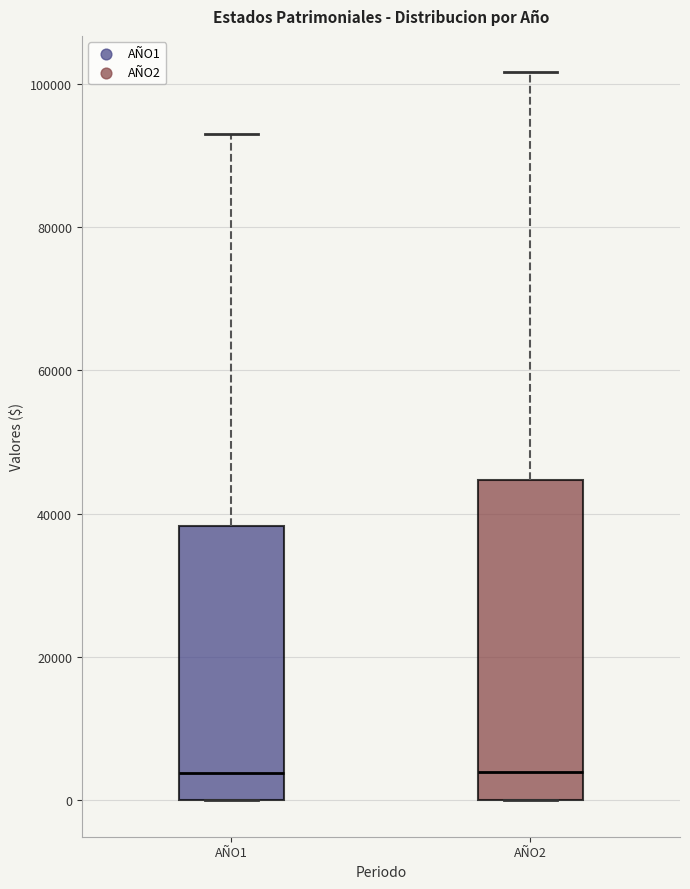

Where is the upper edge of the box for AÑO2 on the y-axis? The values are not printed on the chart, so give them approximately, as read against the axis.

44000